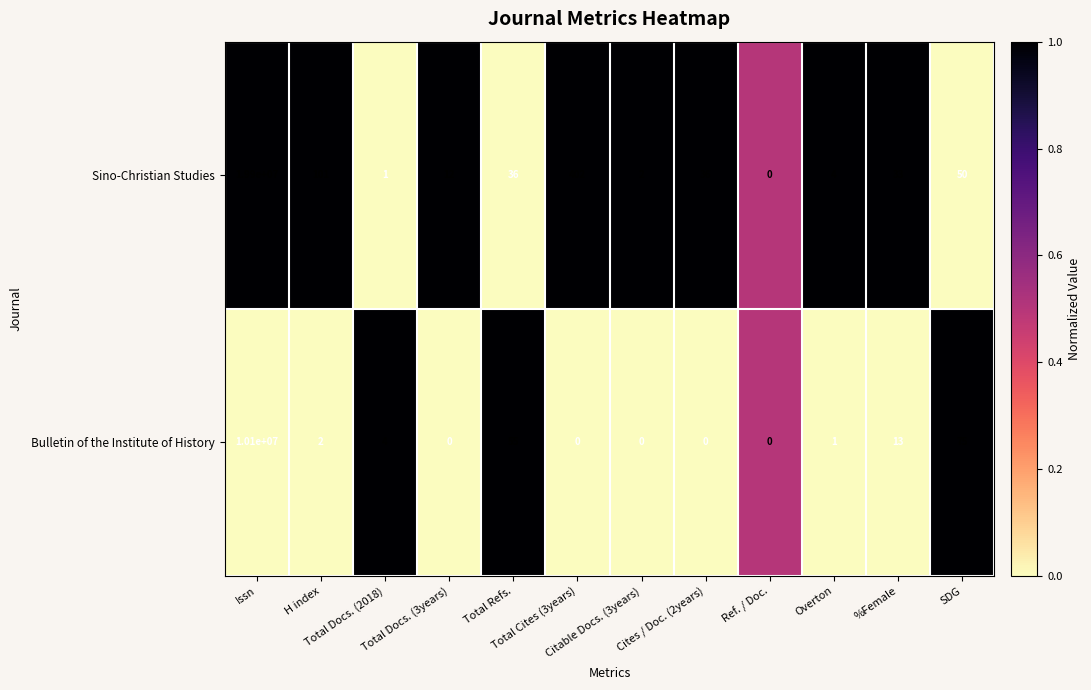

List the series in order of their peak value, lowest first.

Bulletin of the Institute of History, Sino-Christian Studies